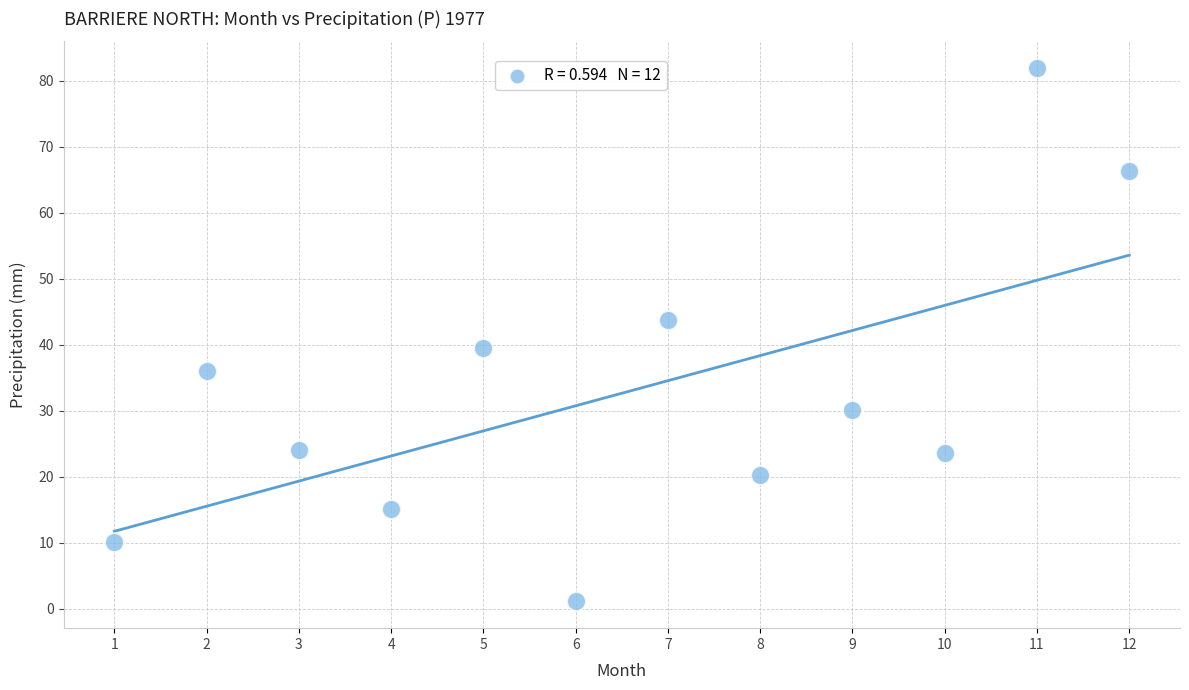

What is the average Y value?

32.6